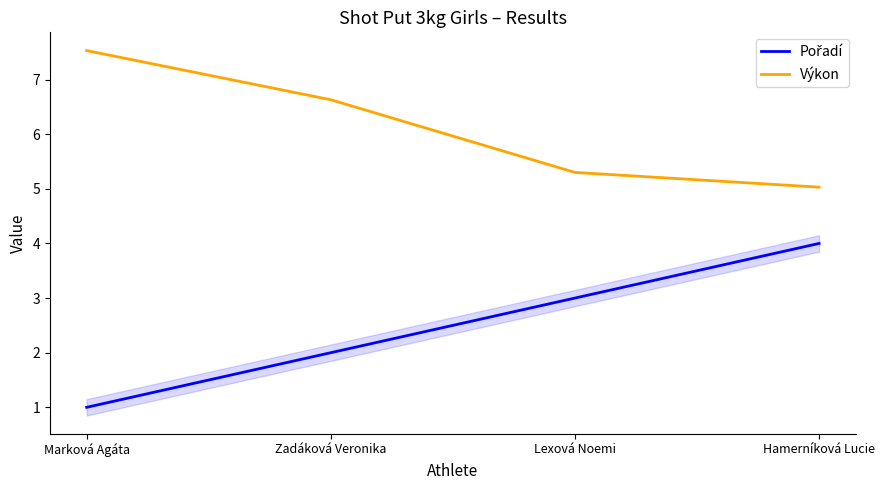

What is the sum of all Výkon values?

24.5